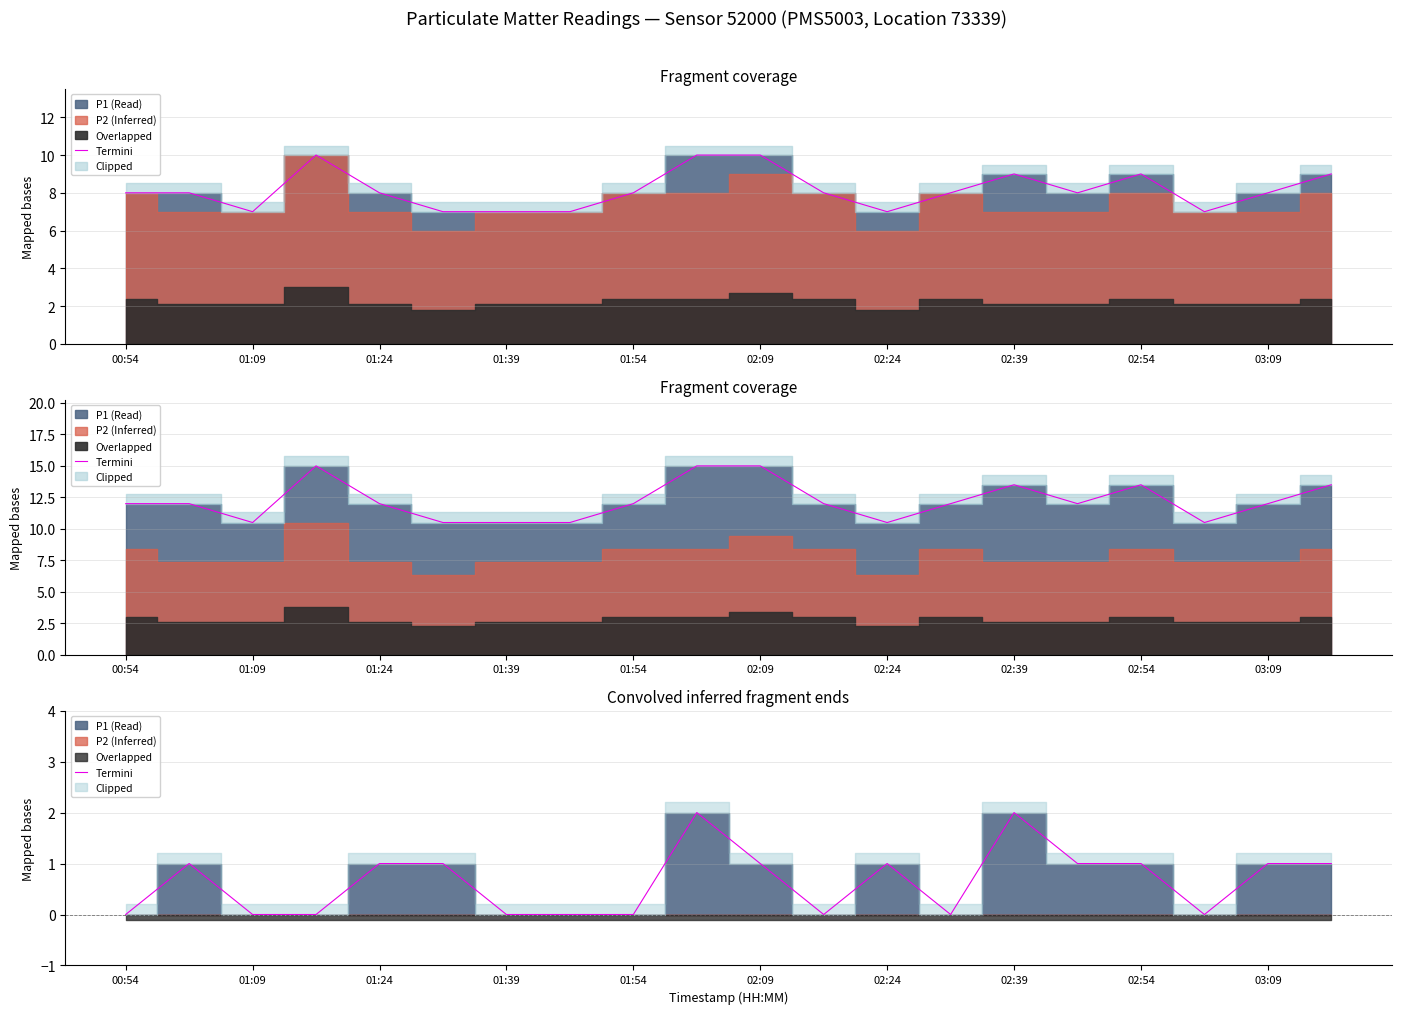

How many values are above zero?

11